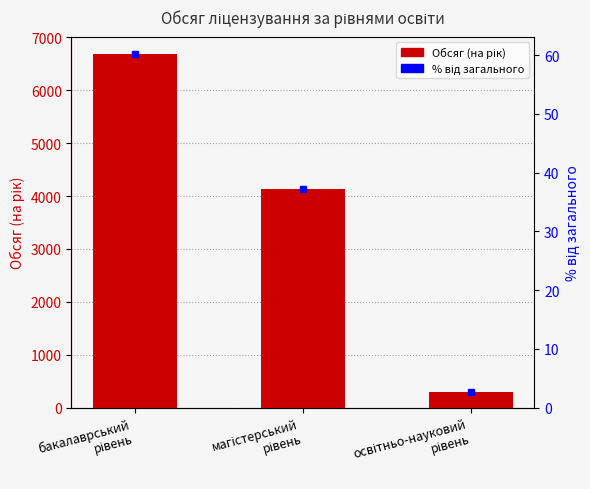

List the labels in order of value, largest first.

бакалаврський
рівень, магістерський
рівень, освітньо-науковий
рівень